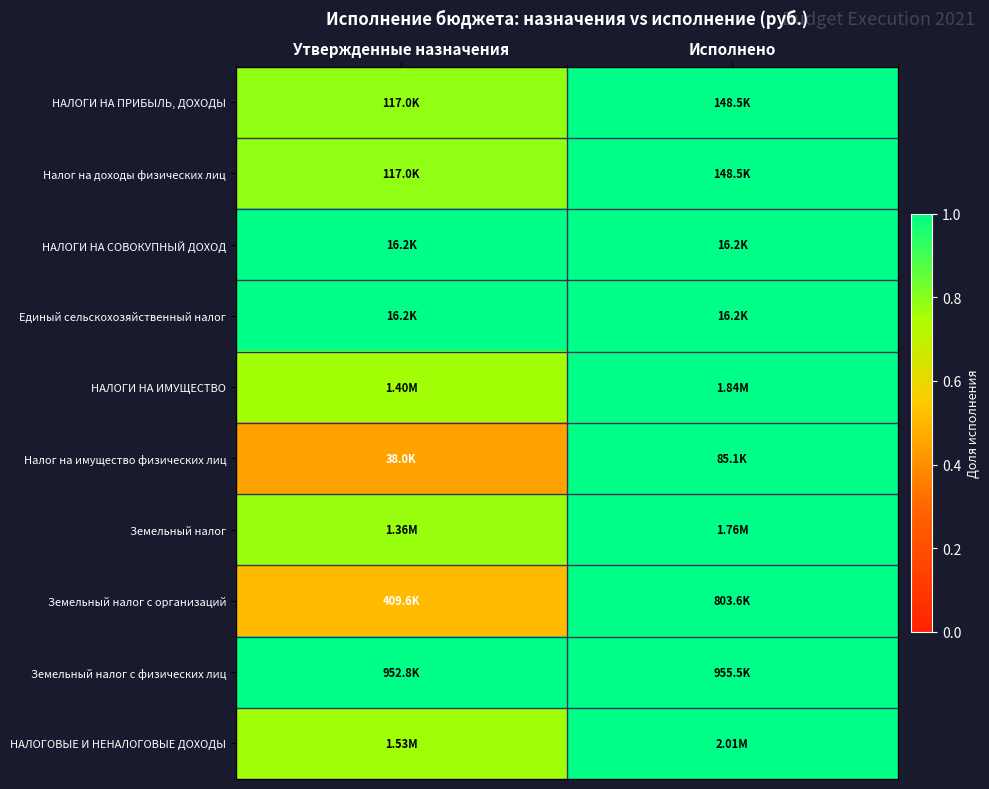

At which category is the sum across all series the highest?

Исполнено